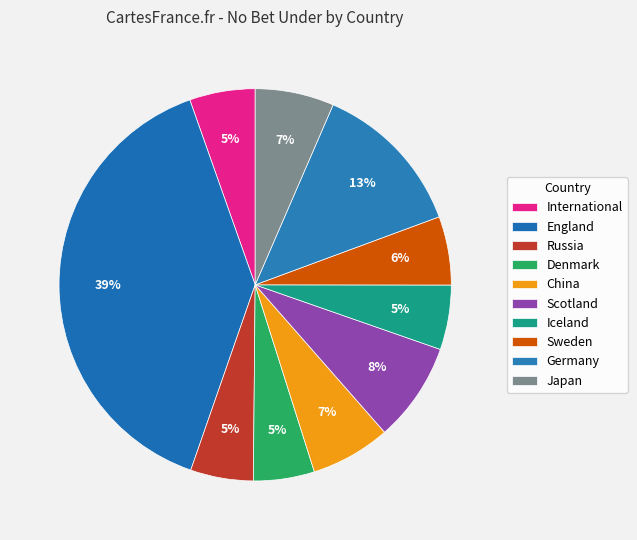

How many slices are in this pie chart?

10